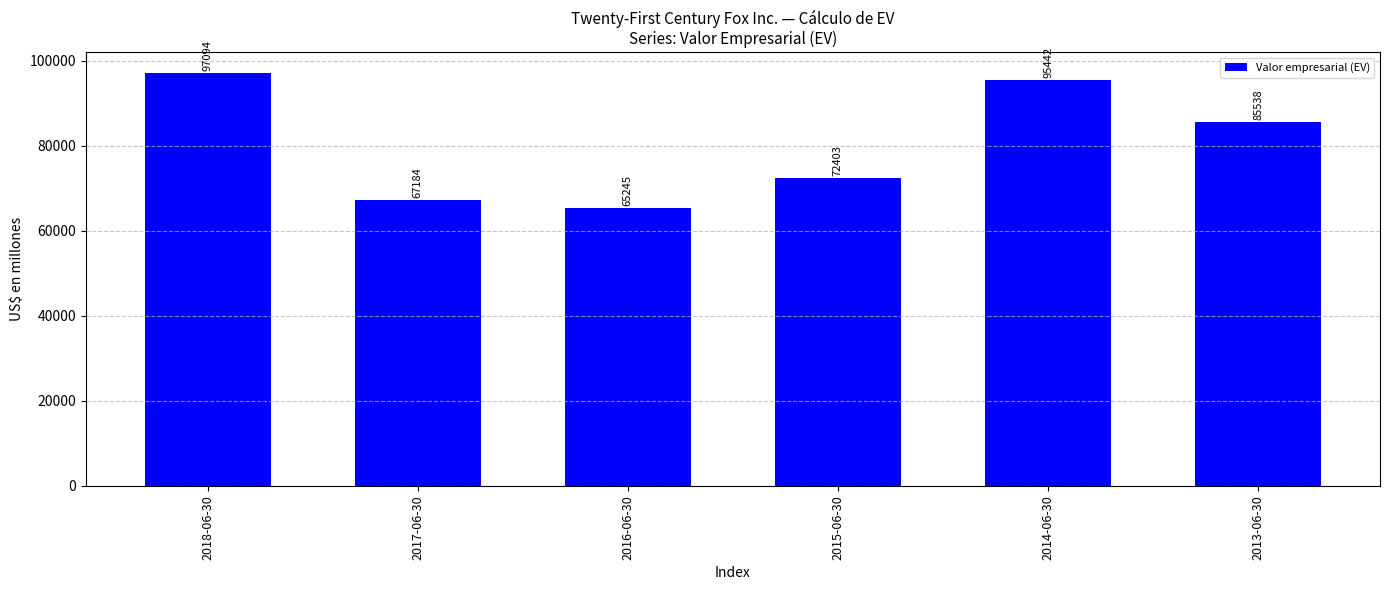

Approximately how many times larger is the value at 2018-06-30 compared to 2015-06-30?

1.3